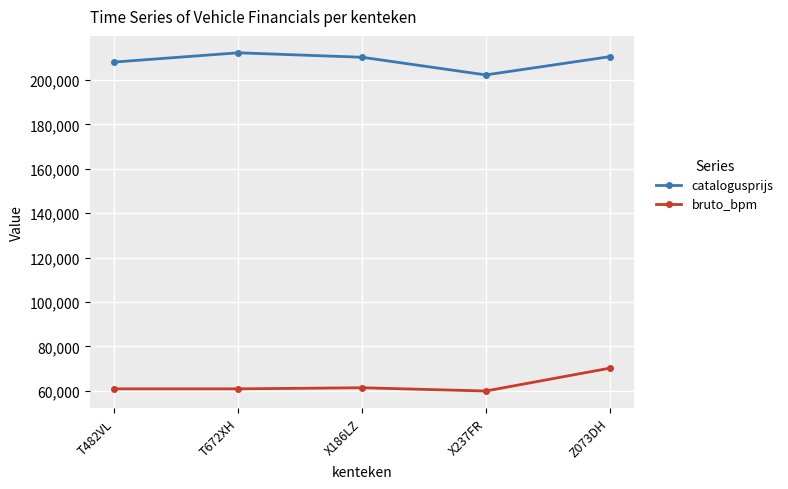

List the series in order of their overall mean, lowest first.

bruto_bpm, catalogusprijs